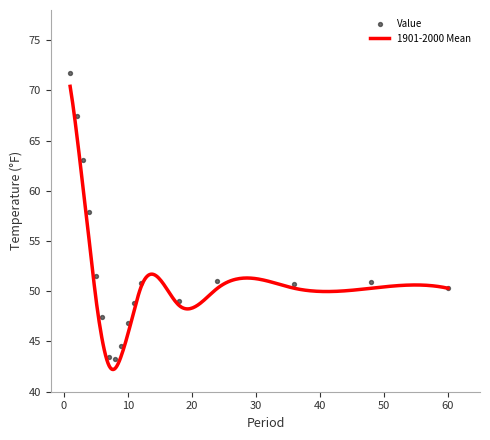

Approximately how many times larger is the value at 18 compared to 10?

1.0